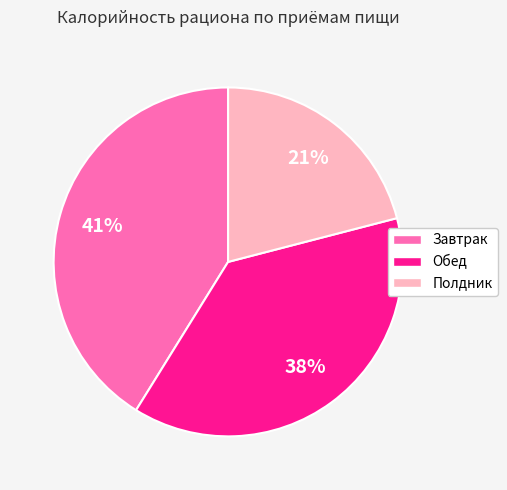

To the nearest percent, what is the average slice percentage?

33%